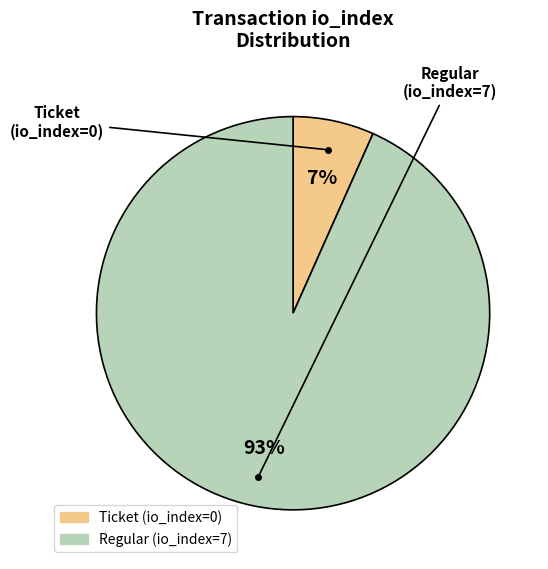

True or false: Regular (io_index=7) accounts for 99% of the total.

False